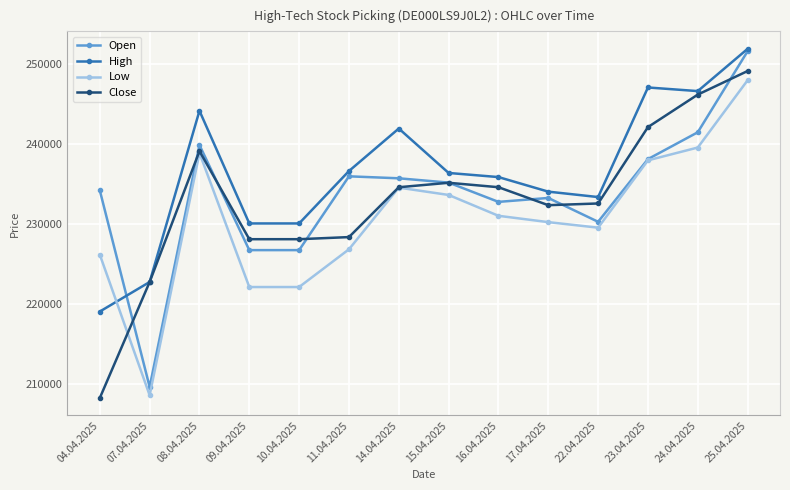

Which series changed the most between 11.04.2025 and 14.04.2025?

Low